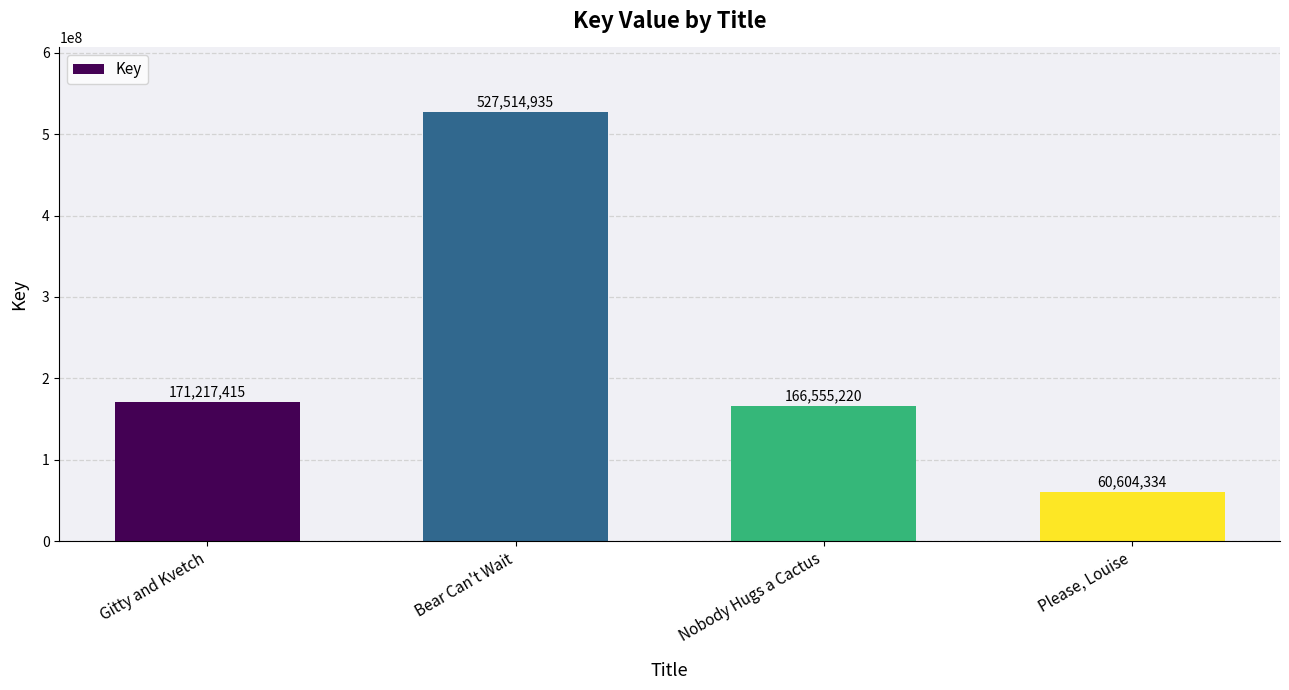

What is the difference between the values at Nobody Hugs a Cactus and Gitty and Kvetch?

4662195